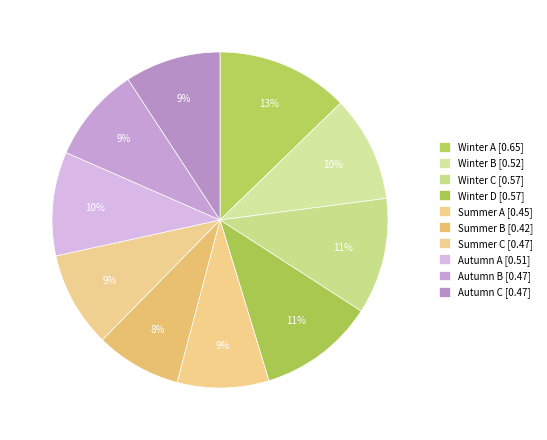

Which has a higher value, Summer A or Winter B?

Winter B